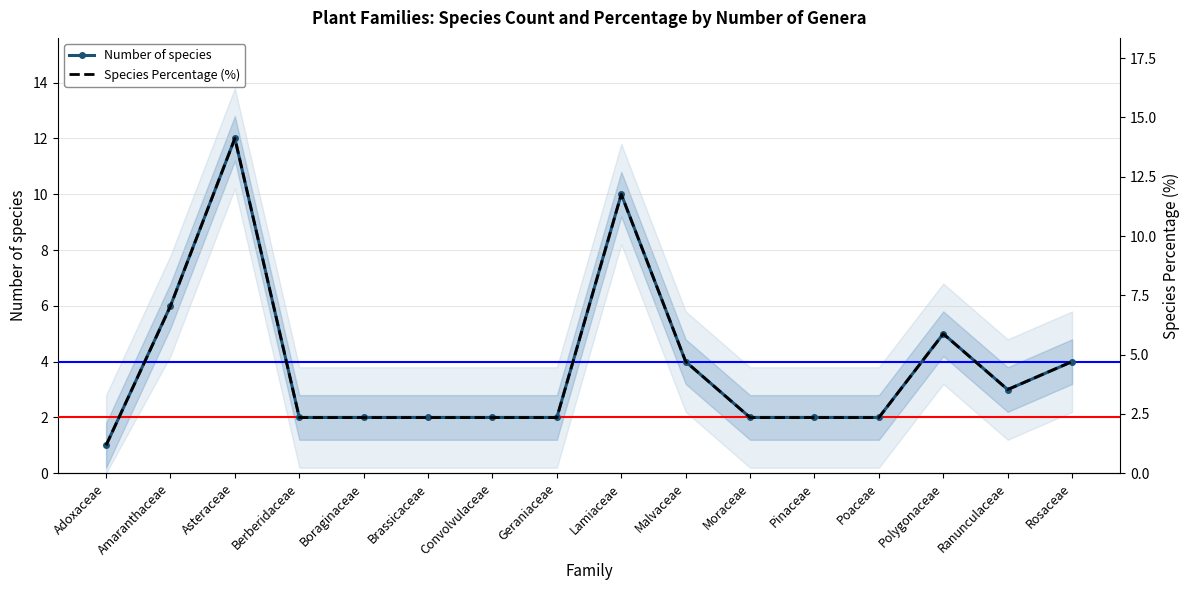

The value of Number of species at Amaranthaceae is 6.0. True or false?

True